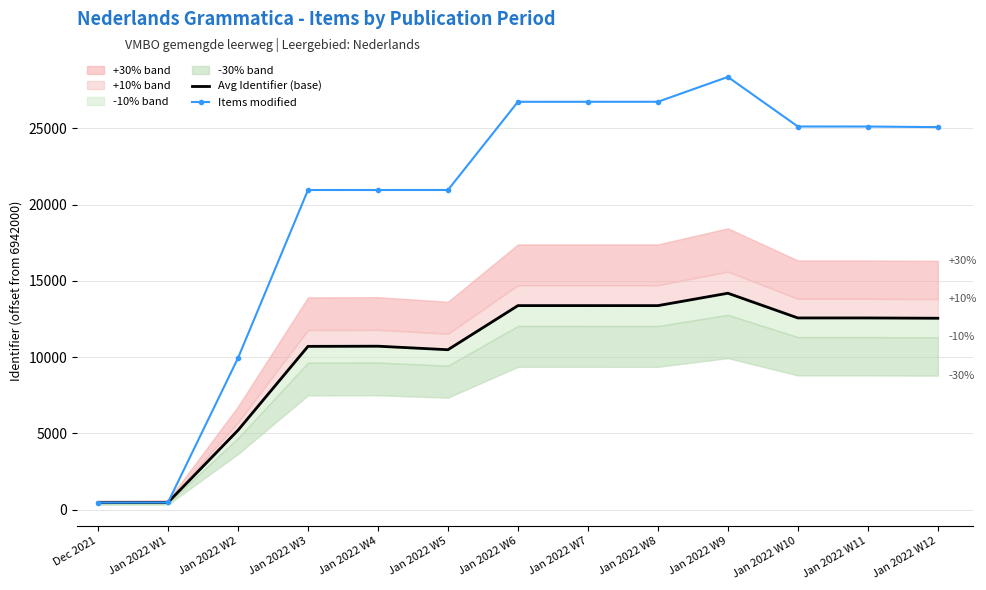

How many values in the Avg Identifier (base) series exceed 12550?

7